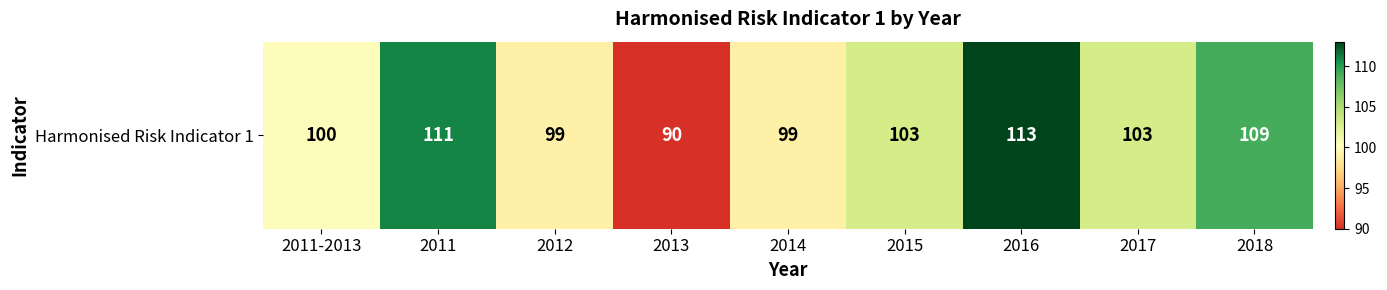

What is the greatest value displayed?

113